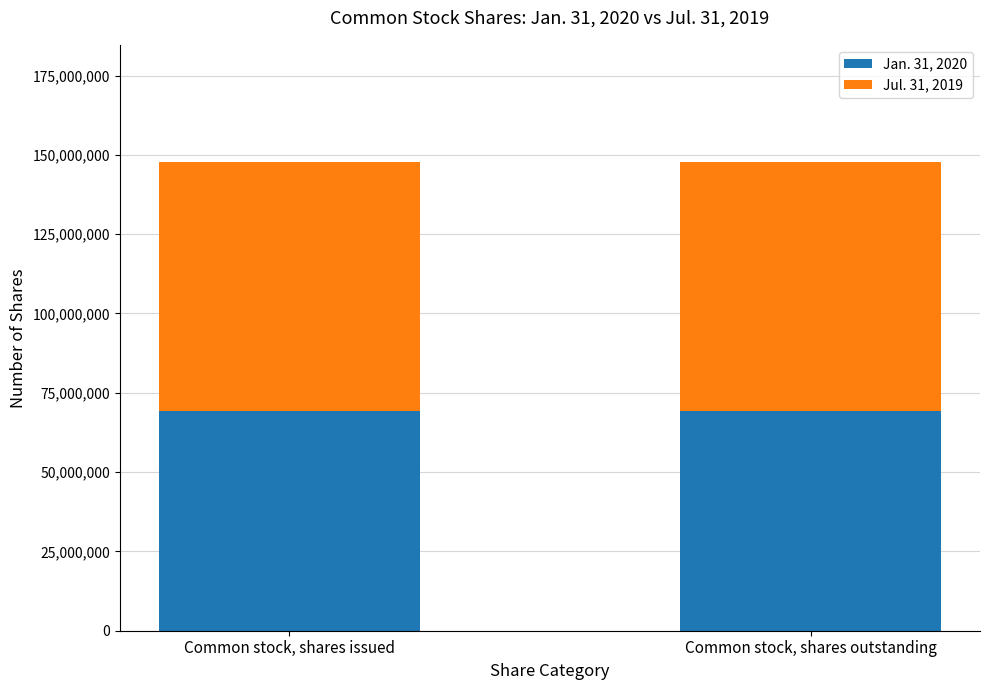

What is the total value across all series at Common stock, shares issued?

147737420